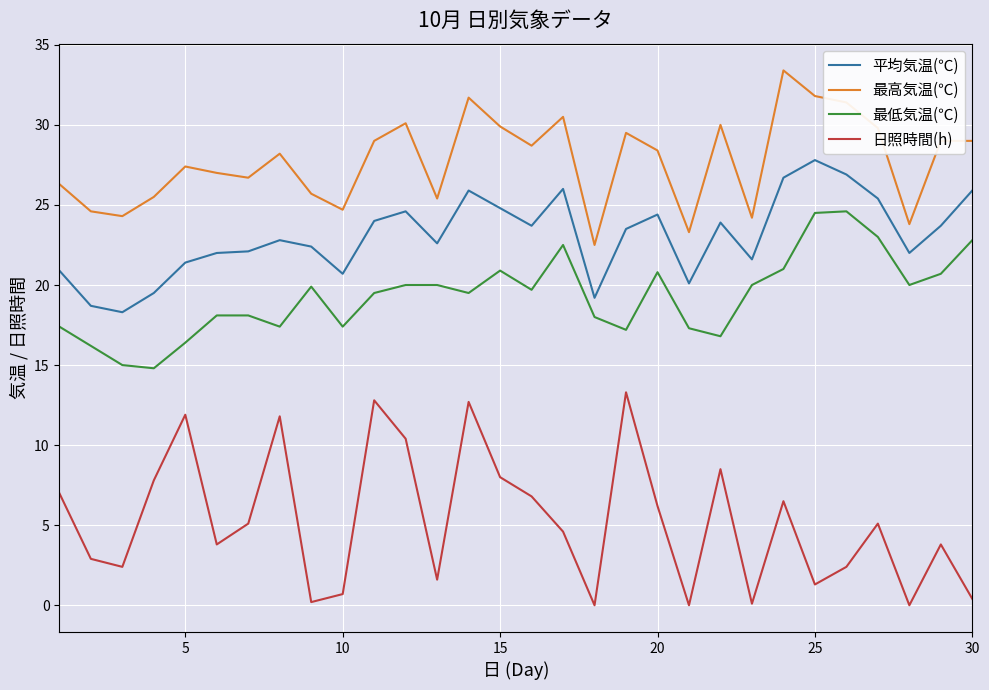

Which series has the largest total across all categories?

最高気温(℃)